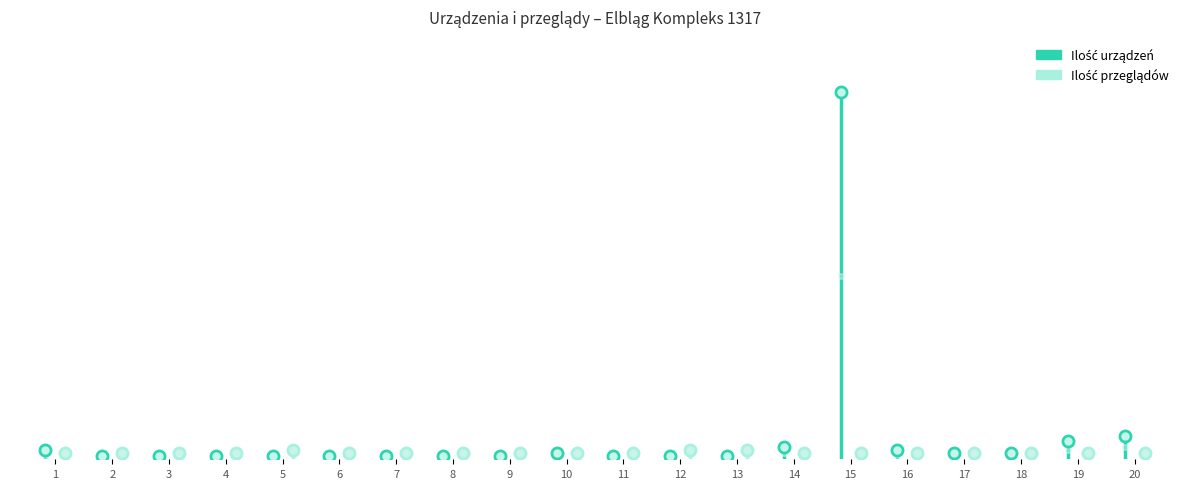

What are all the series names shown in the legend?

Ilość urządzeń, Ilość przeglądów